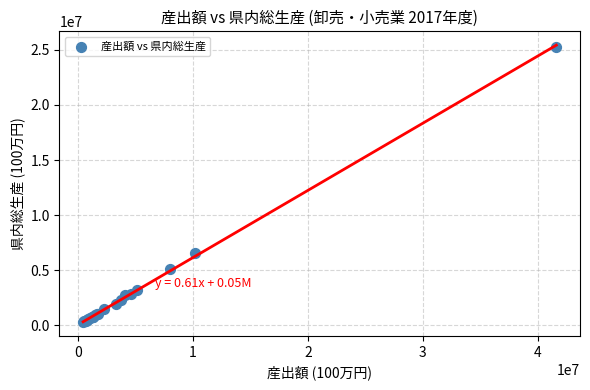

What Y value in the scatter plot is closest to 12802875?

6593928